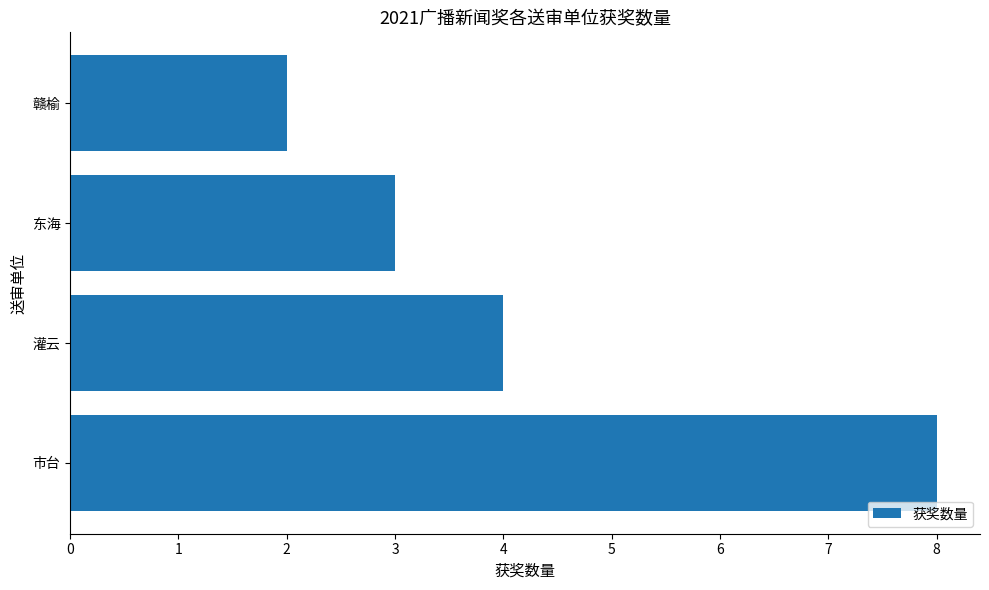

What is the change in value from 市台 to 赣榆?

-6